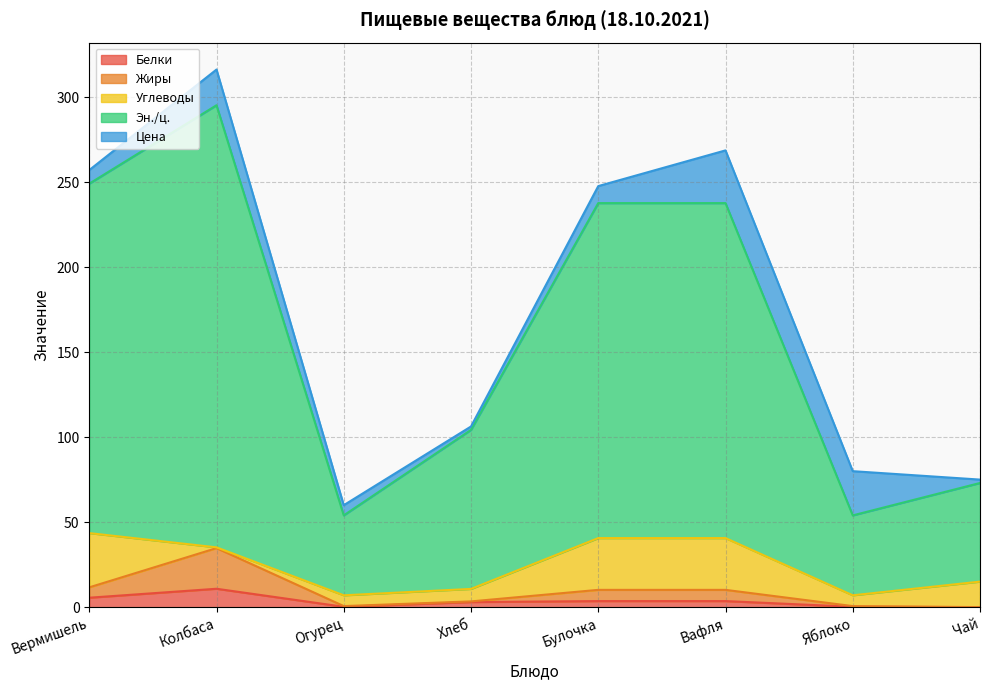

What is the total value across all series at Чай?

75.2